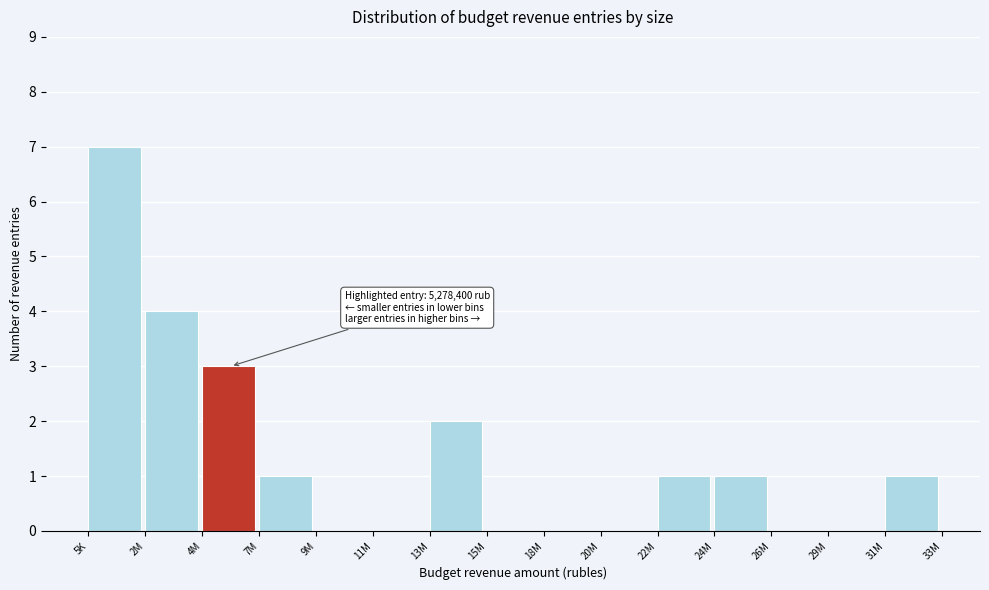

Reading left to right, list all the values displayed in this chart.

5K=7	2M=4	4M=3	7M=1	9M=0	11M=0	13M=2	15M=0	18M=0	20M=0	22M=1	24M=1	26M=0	29M=0	31M=1